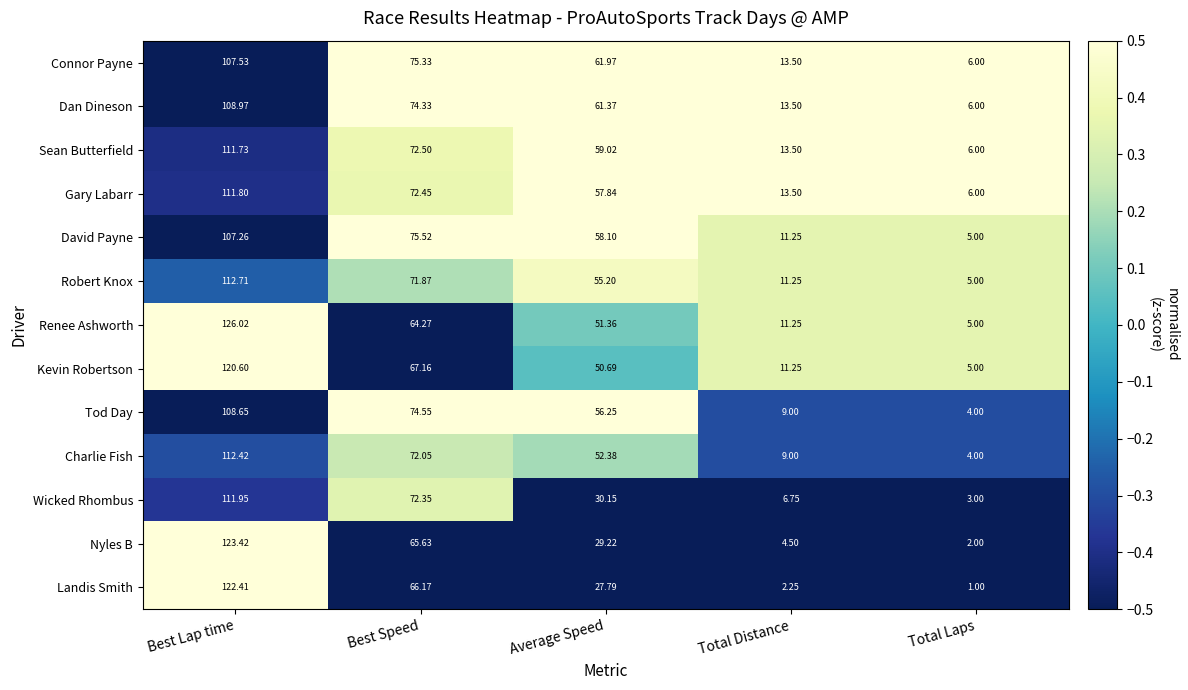

What is the smallest value displayed?

1.0